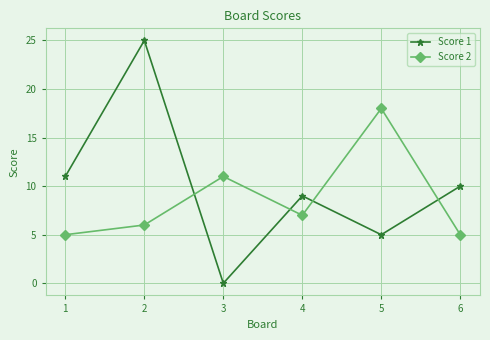

Between 4 and 5, which series saw the biggest shift?

Score 2